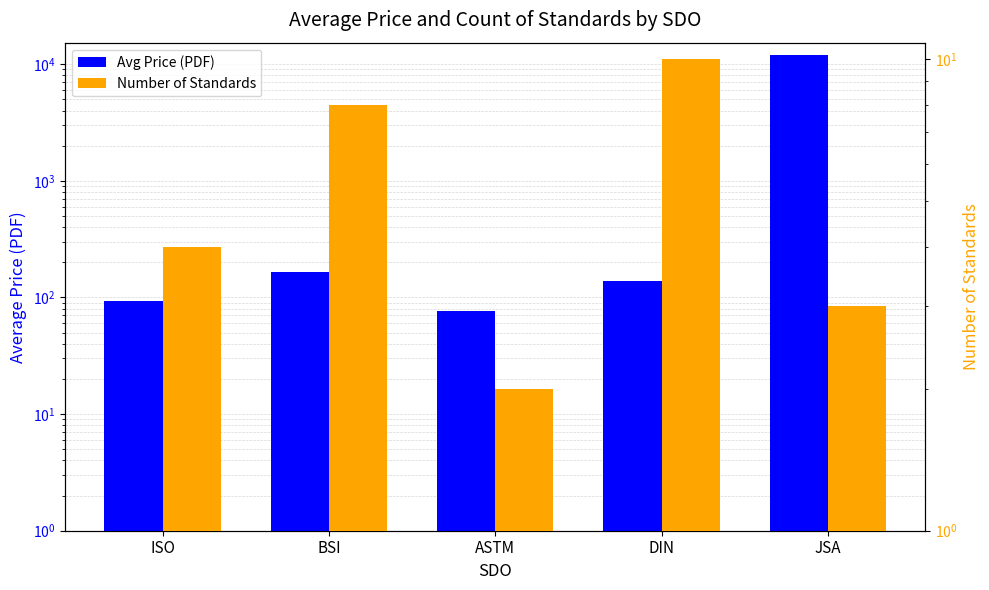

What is the sum of all Avg Price (PDF) values?

12336.4